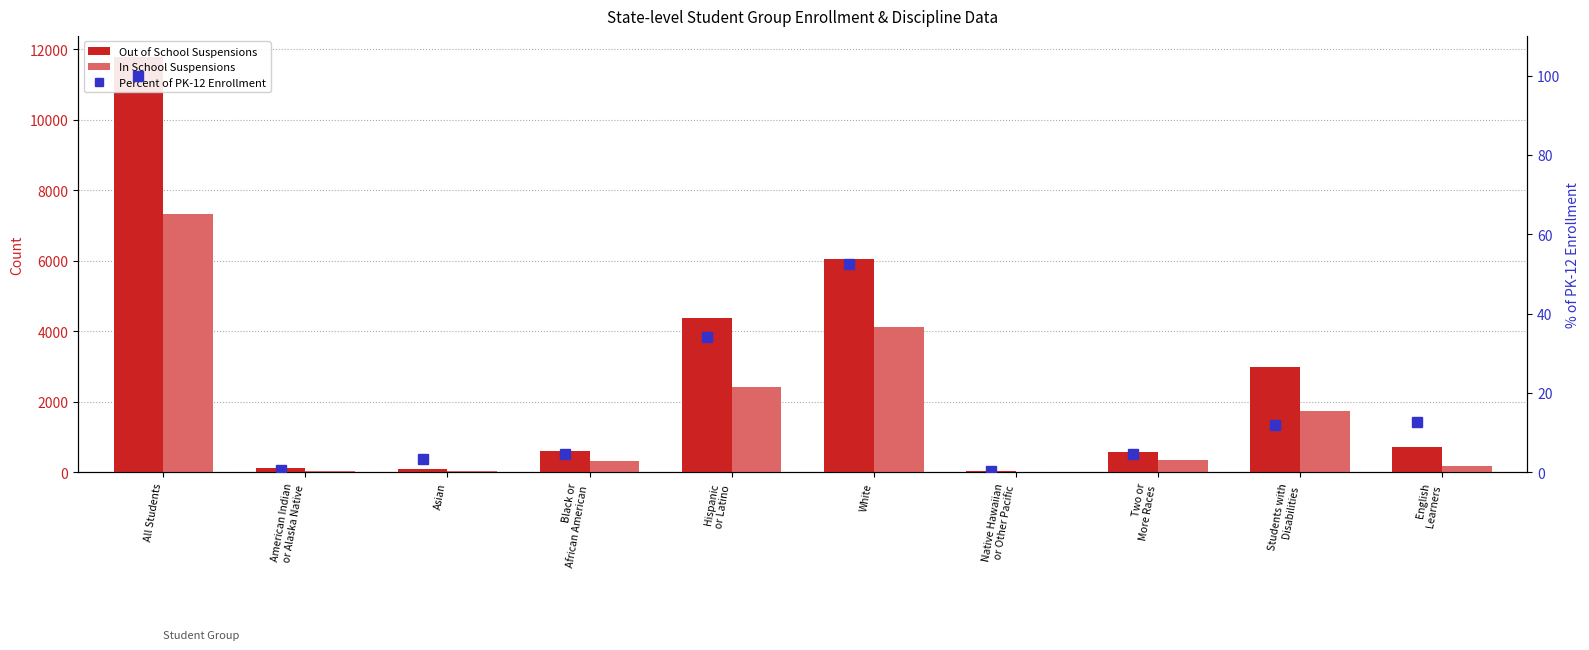

Are the bars grouped side by side (vs. stacked)?

Yes